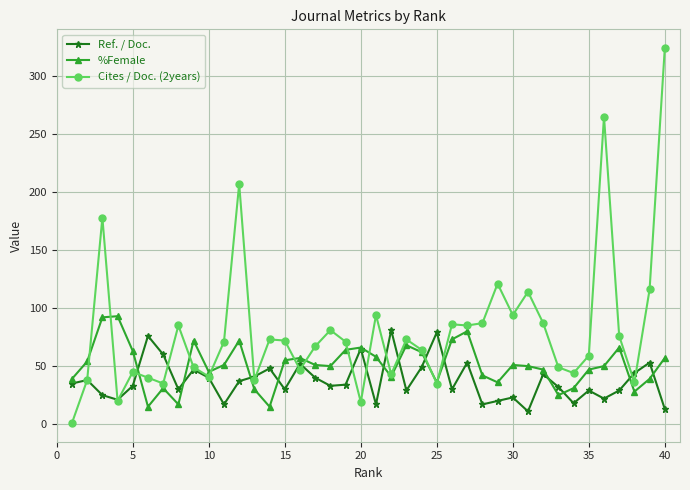

Which series has the widest spread of values?

Cites / Doc. (2years)